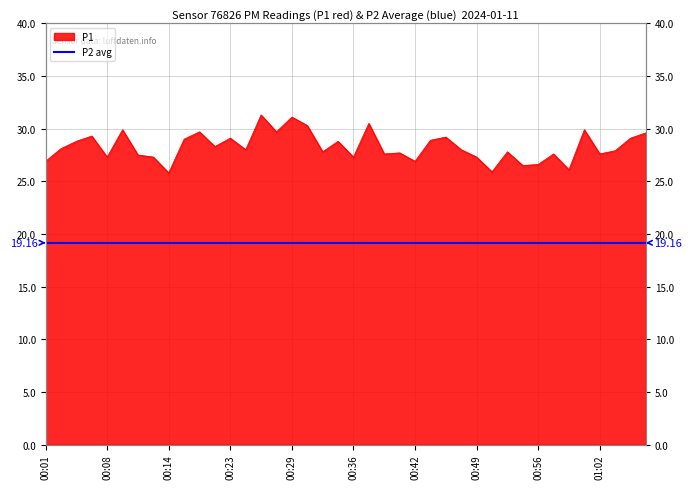

What is the greatest value displayed?

31.3